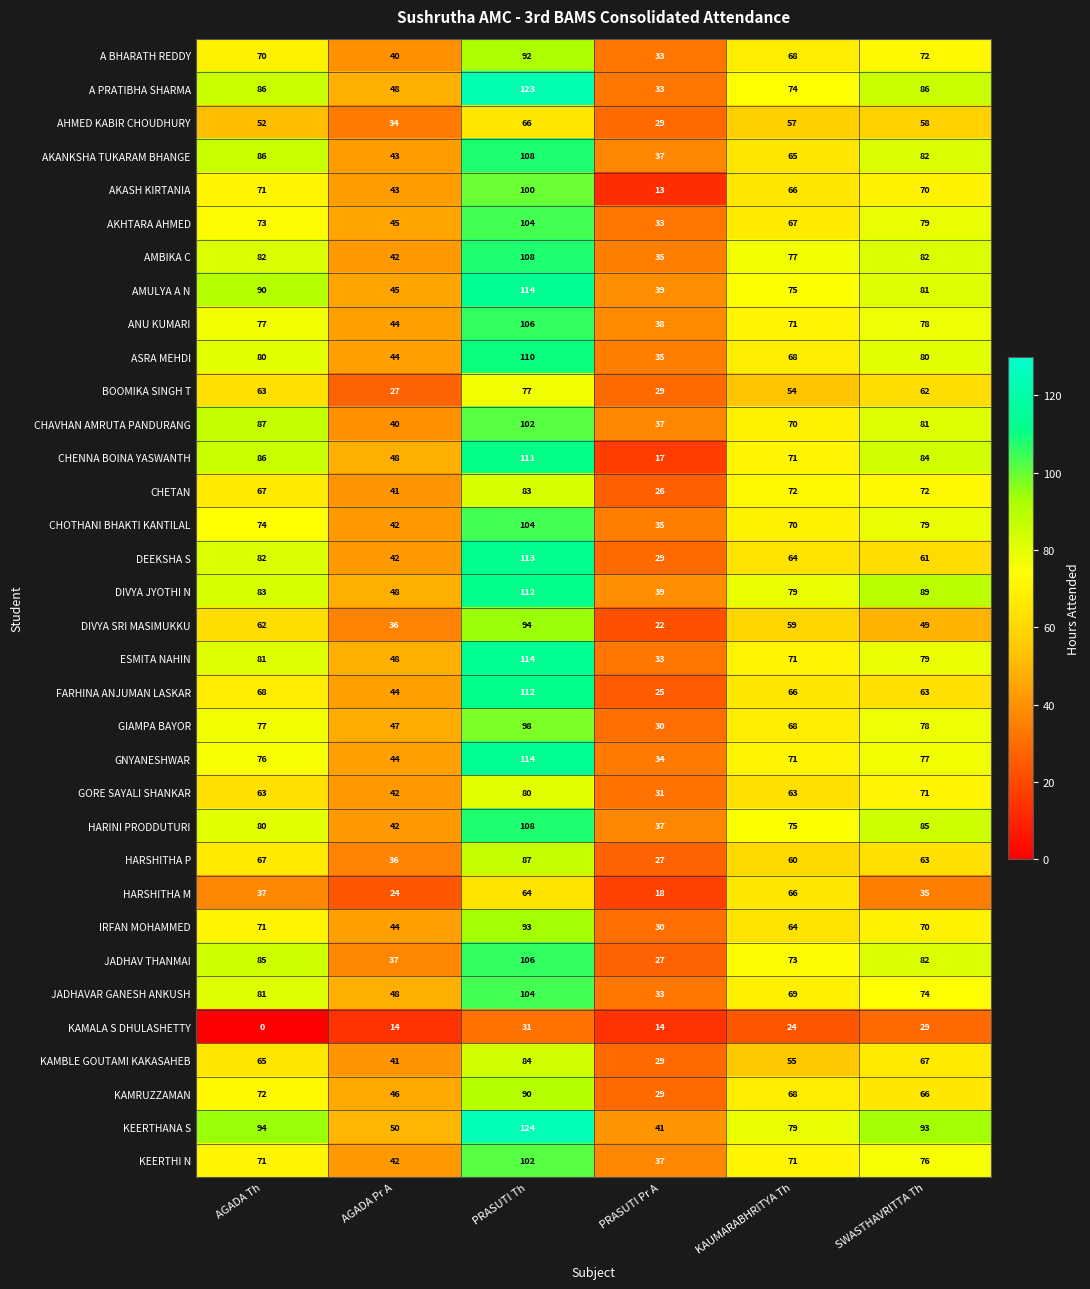

Count the number of categories in the chart.

6